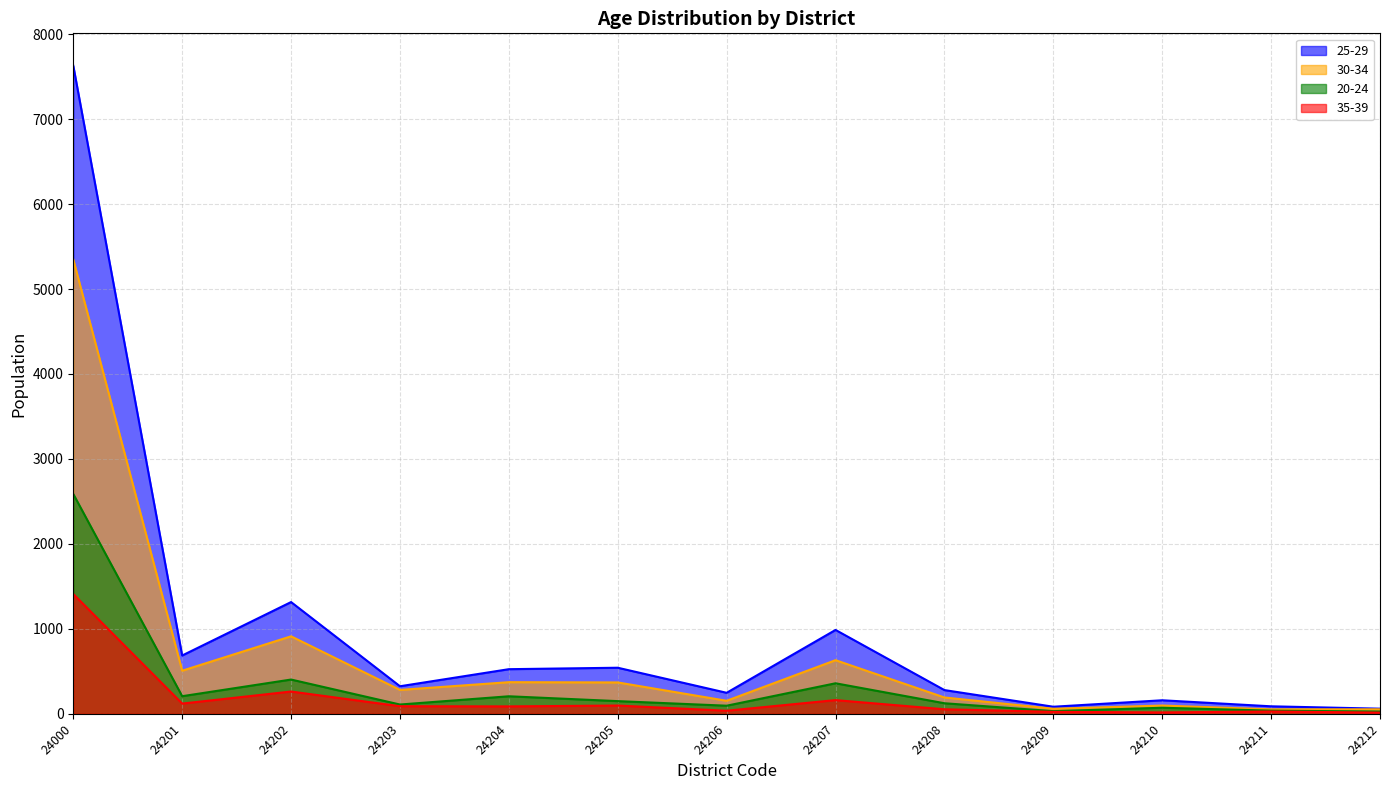

What is the average value of the 20-24 series?

339